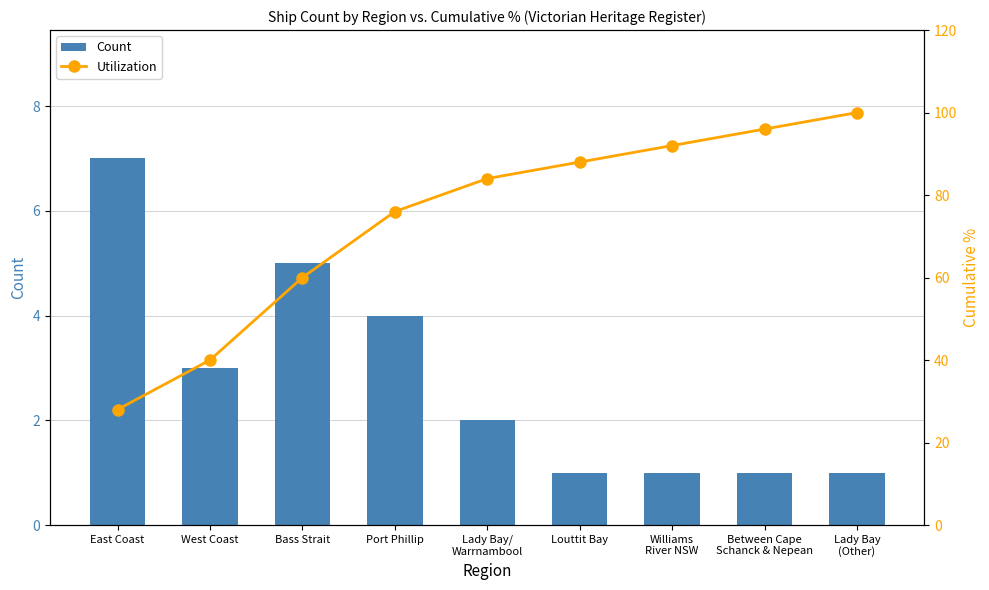

What is the label of the 9th bar from the left?

Lady Bay
(Other)